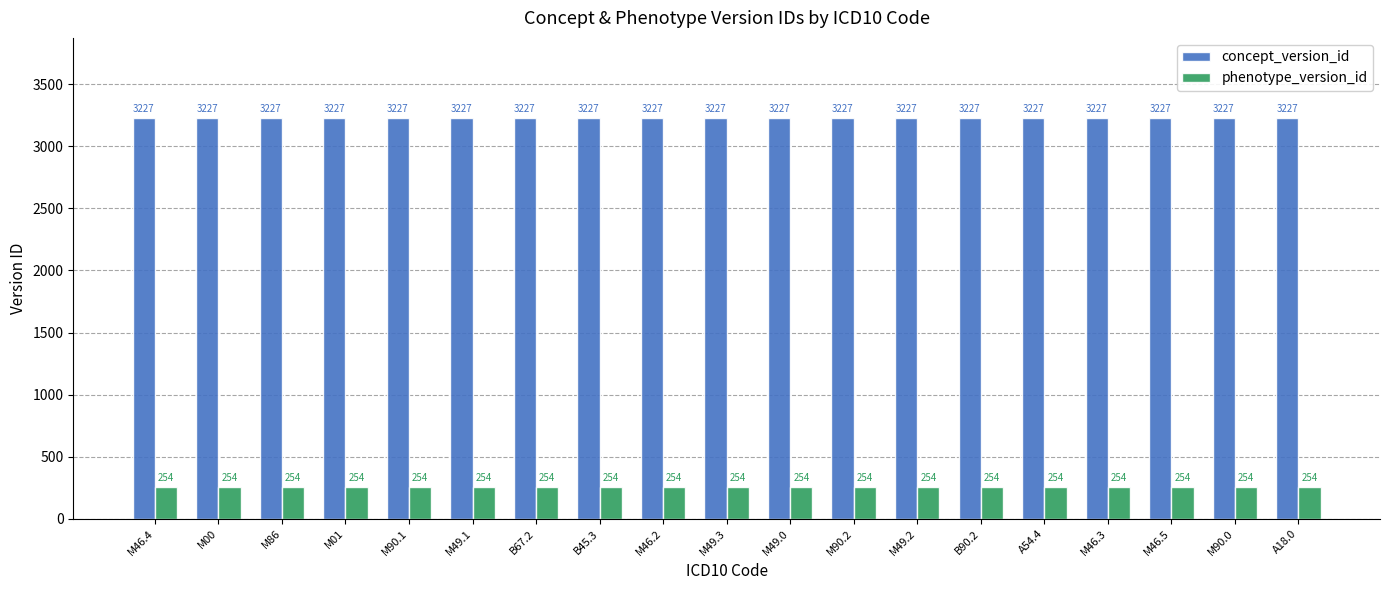

What is the label of the 16th bar from the left?

M46.3